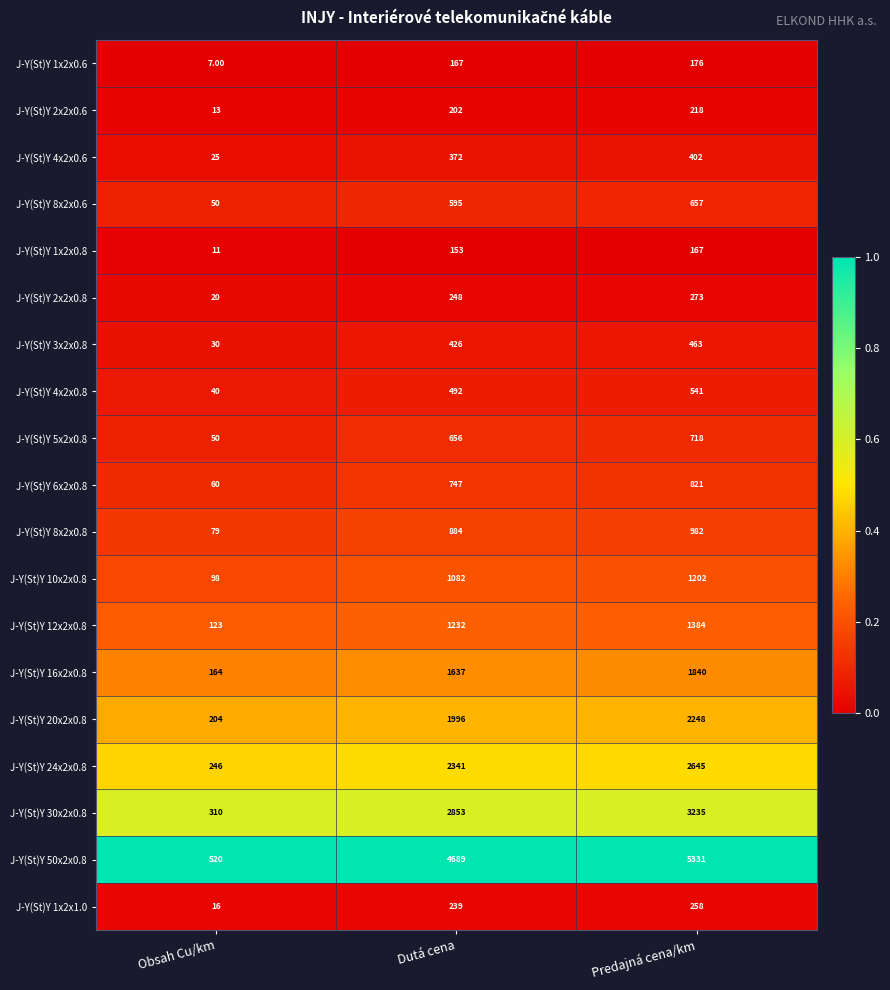

Is the value of J-Y(St)Y 20x2x0.8 at Predajná cena/km greater than the value of J-Y(St)Y 4x2x0.6 at Obsah Cu/km?

Yes